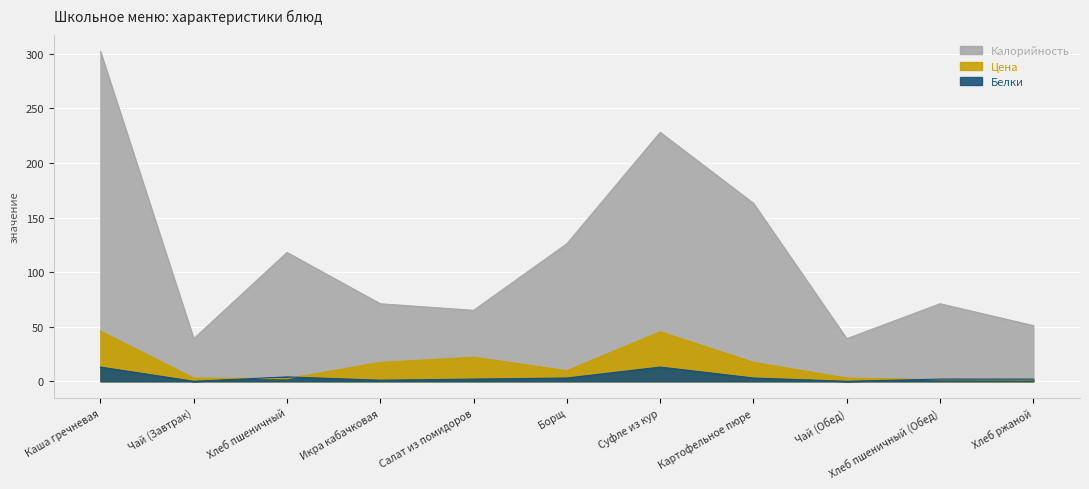

What are all the series names shown in the legend?

Цена, Калорийность, Белки